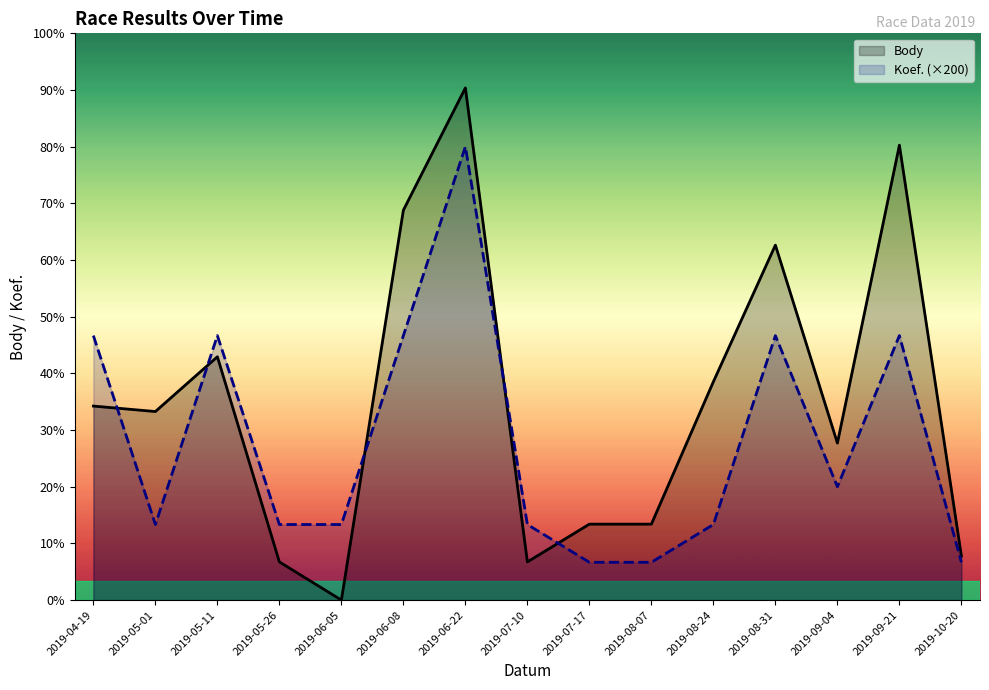

At which category is the sum across all series the highest?

2019-06-22